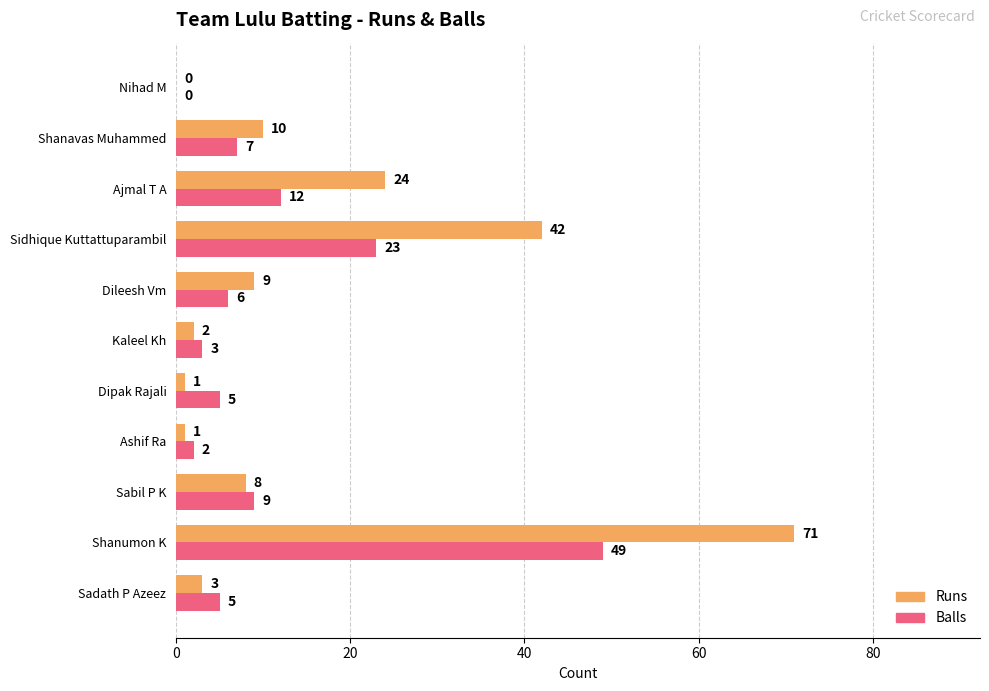

Which series has the largest total across all categories?

Runs